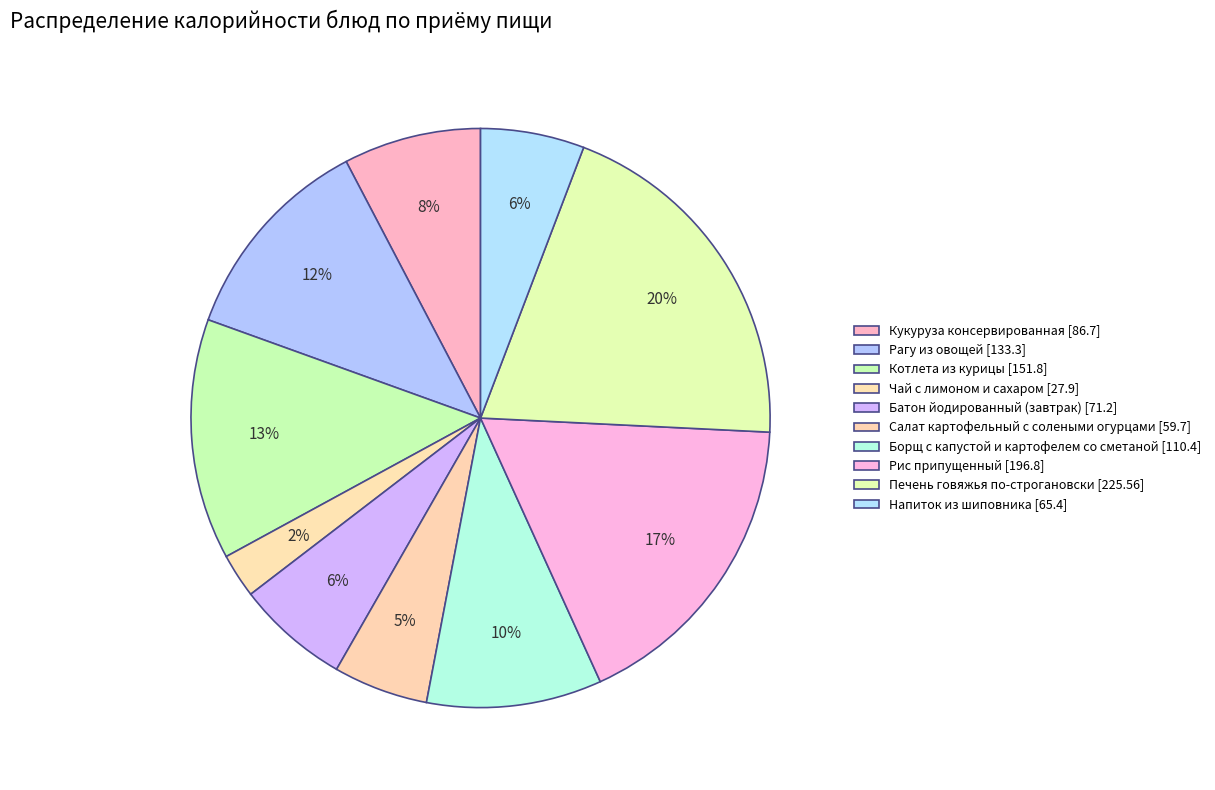

To the nearest percent, what is the difference between the Салат картофельный с солеными огурцами and Чай с лимоном и сахаром slice percentages?

3%